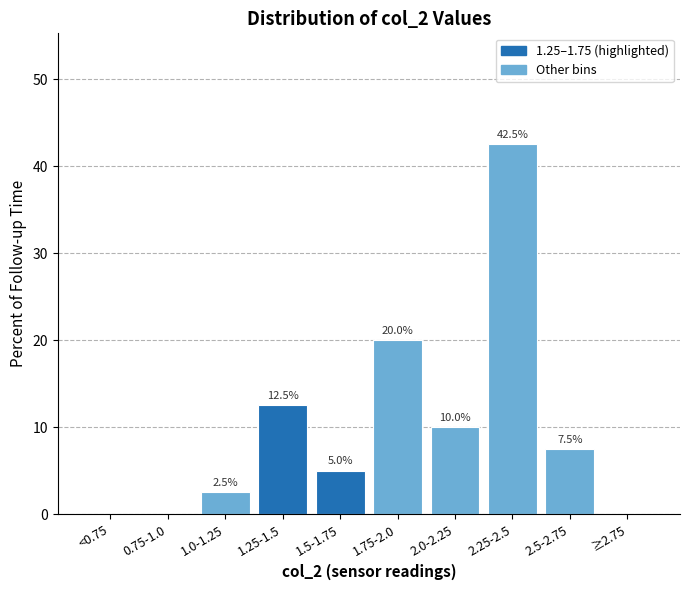

Reading right to left, list all the values displayed in this chart.

≥2.75=0.0	2.5-2.75=7.5	2.25-2.5=42.5	2.0-2.25=10.0	1.75-2.0=20.0	1.5-1.75=5.0	1.25-1.5=12.5	1.0-1.25=2.5	0.75-1.0=0.0	<0.75=0.0